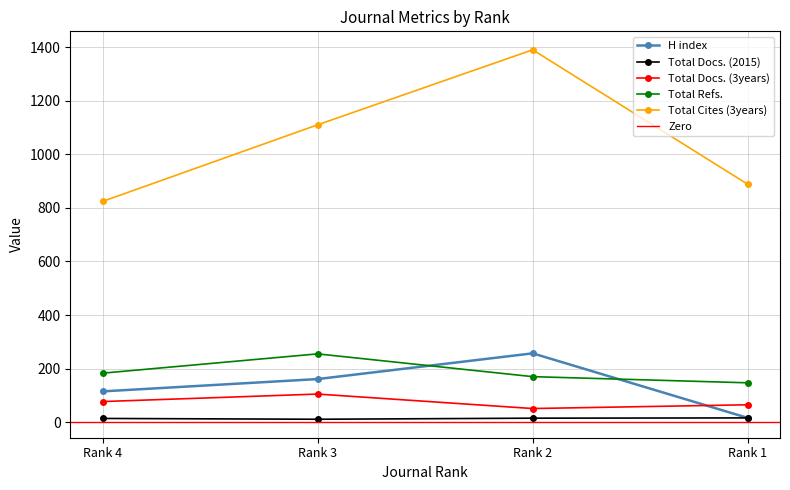

Reading left to right, transcribe all the data shown in this chart.

H index: Rank 4=115	Rank 3=161	Rank 2=257	Rank 1=16
Total Docs. (2015): Rank 4=14	Rank 3=11	Rank 2=15	Rank 1=16
Total Docs. (3years): Rank 4=77	Rank 3=105	Rank 2=51	Rank 1=65
Total Refs.: Rank 4=183	Rank 3=255	Rank 2=170	Rank 1=147
Total Cites (3years): Rank 4=824	Rank 3=1110	Rank 2=1390	Rank 1=888